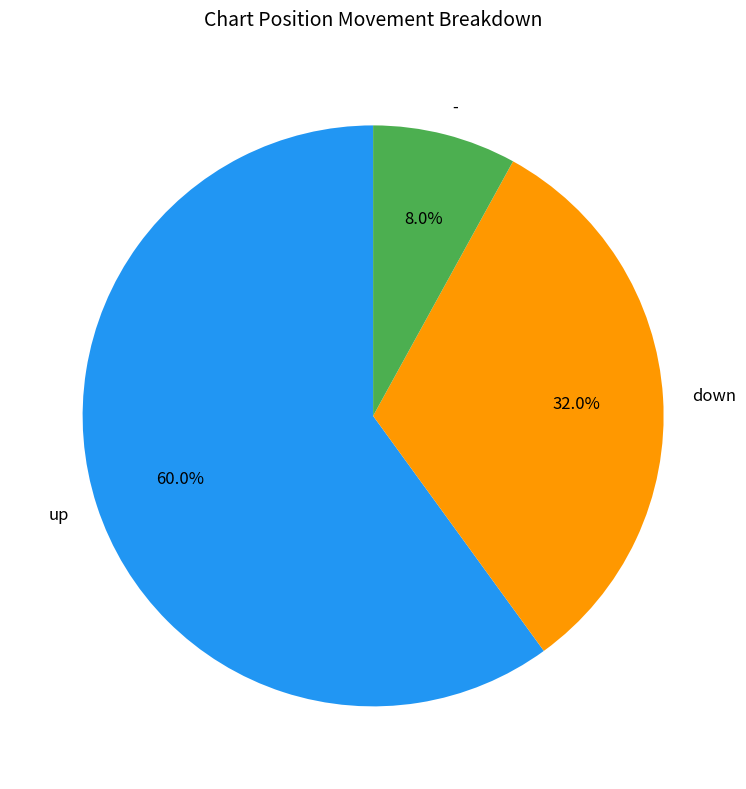

The down slice represents 42% of the pie. True or false?

False